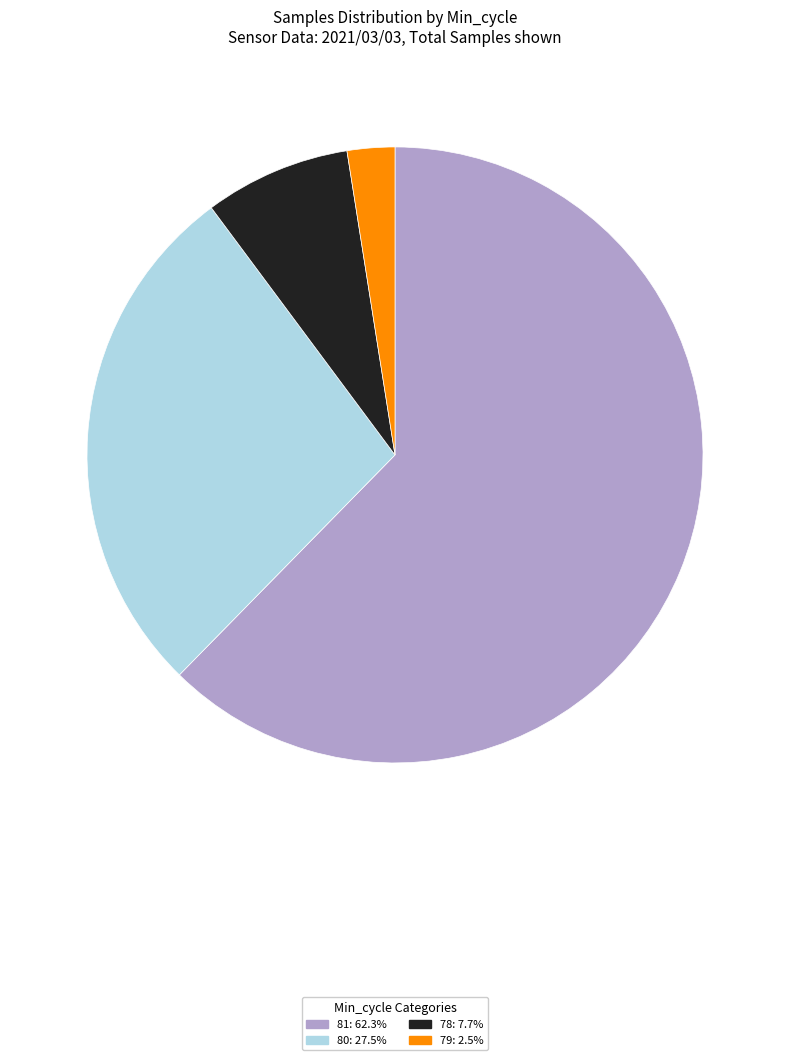

Does any single category account for the majority?

Yes